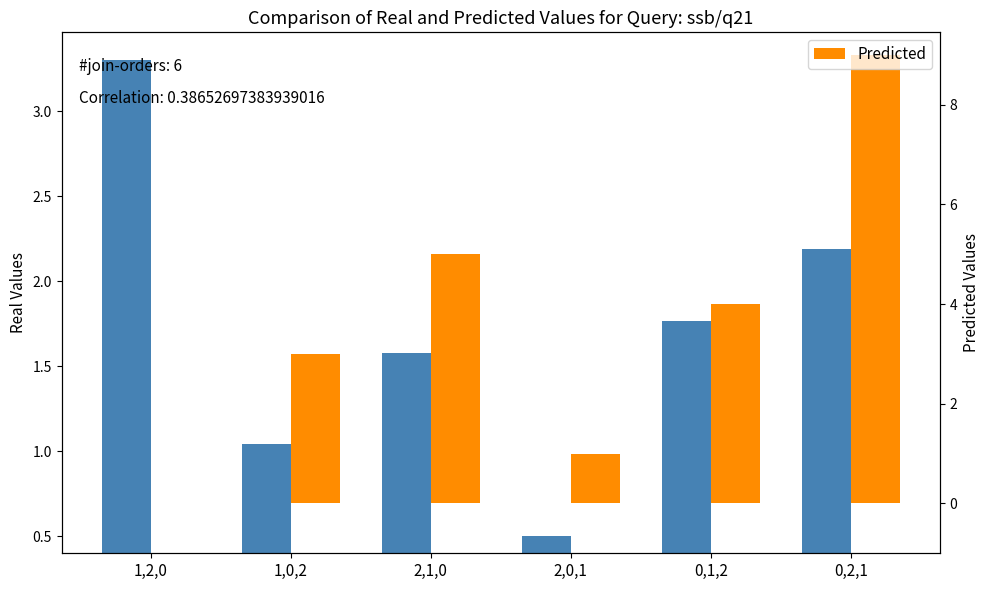

Are the bars horizontal?

No